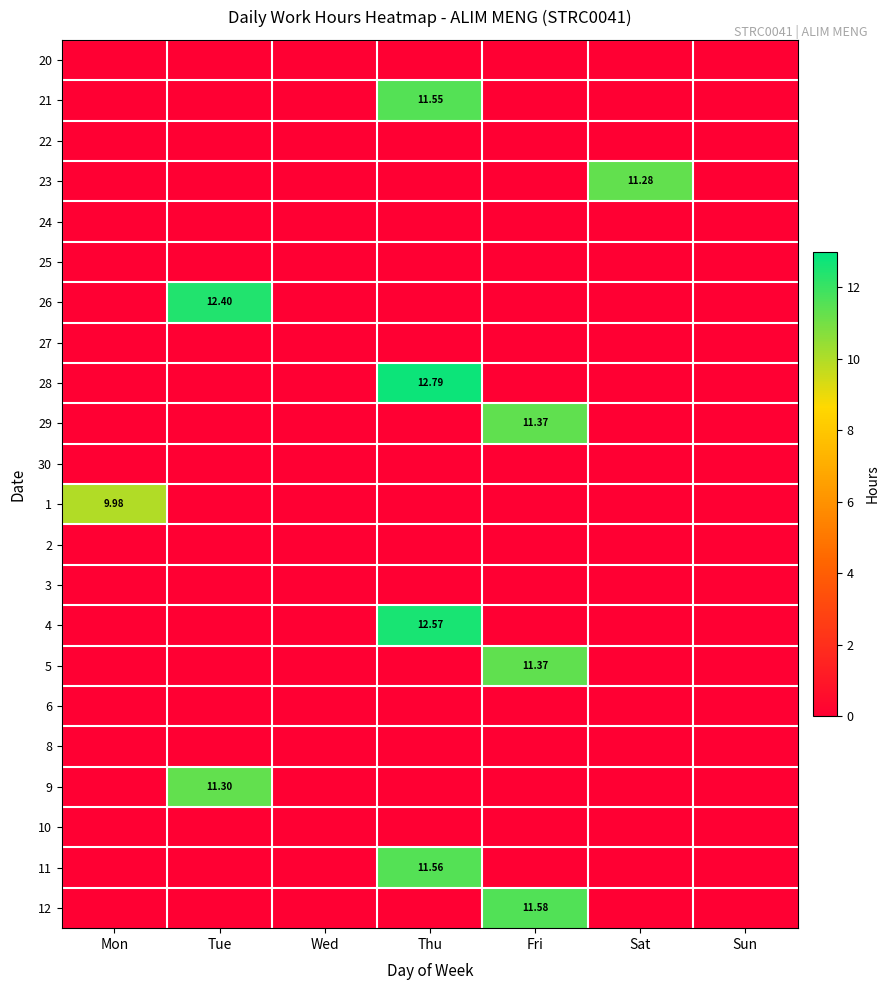

List the series in order of their peak value, lowest first.

20, 22, 24, 25, 27, 30, 2, 3, 6, 8, 10, 1, 23, 9, 29, 5, 21, 11, 12, 26, 4, 28